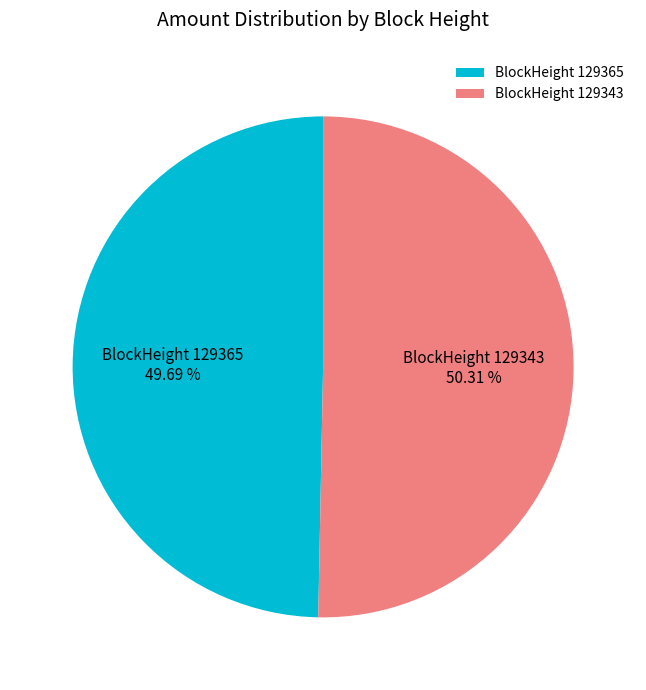

What is the smallest slice in the pie chart?

BlockHeight 129365